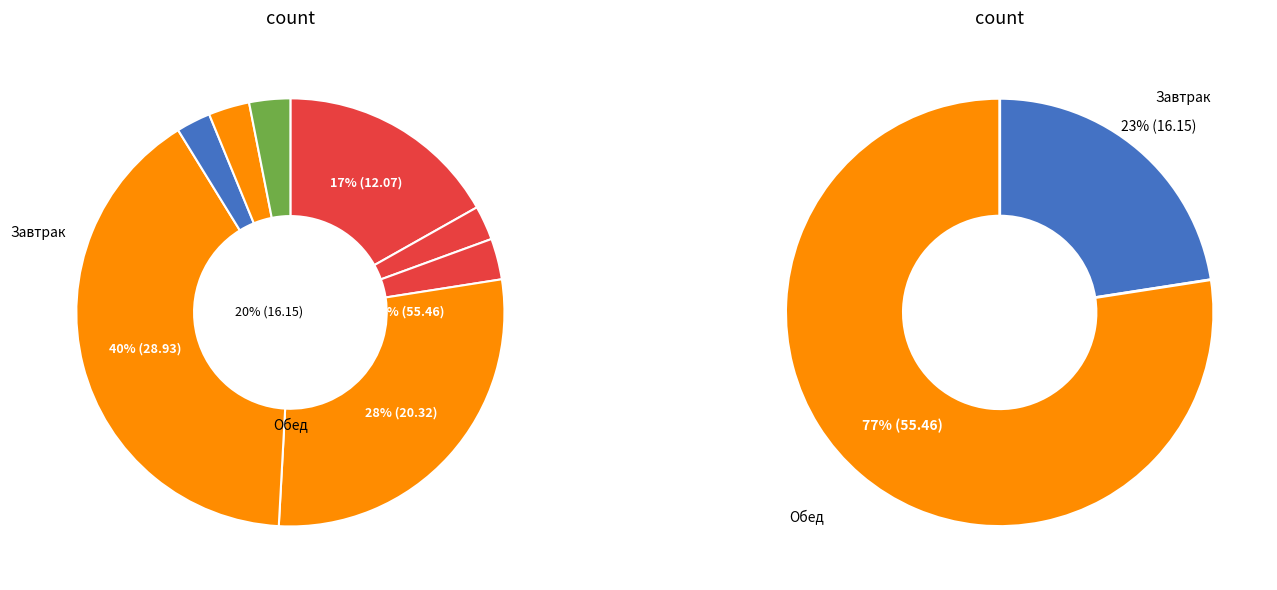

Combined, what portion of the pie is суп картофельный с бобовыми and хлеб пшеничный (завтрак)?

31.4%